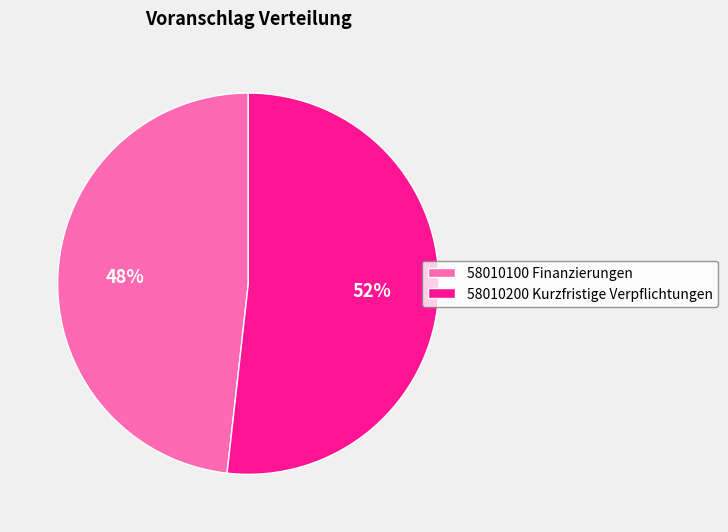

What is the largest slice in the pie chart?

58010200 Kurzfristige Verpflichtungen